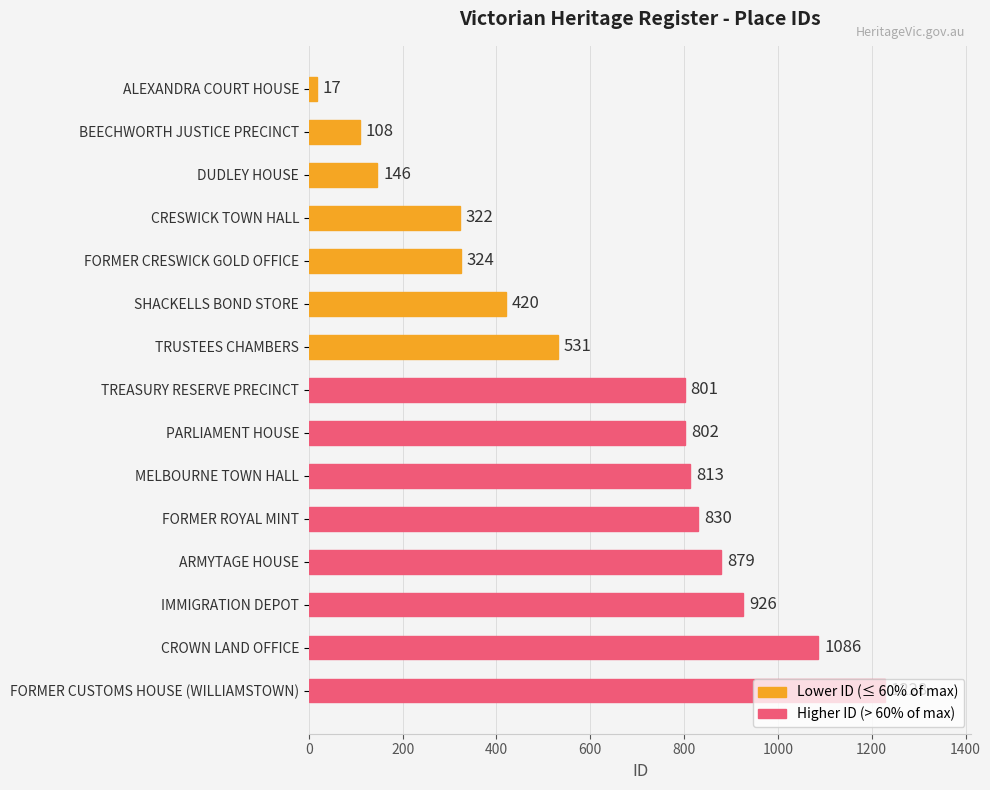

List the labels in order of value, largest first.

FORMER CUSTOMS HOUSE (WILLIAMSTOWN), CROWN LAND OFFICE, IMMIGRATION DEPOT, ARMYTAGE HOUSE, FORMER ROYAL MINT, MELBOURNE TOWN HALL, PARLIAMENT HOUSE, TREASURY RESERVE PRECINCT, TRUSTEES CHAMBERS, SHACKELLS BOND STORE, FORMER CRESWICK GOLD OFFICE, CRESWICK TOWN HALL, DUDLEY HOUSE, BEECHWORTH JUSTICE PRECINCT, ALEXANDRA COURT HOUSE